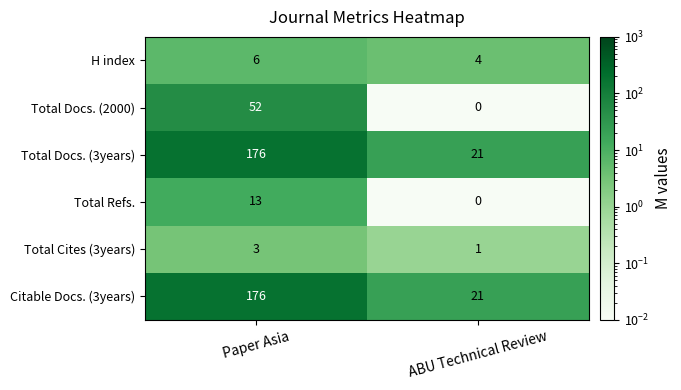

The value of Total Docs. (2000) at ABU Technical Review is 17. True or false?

False